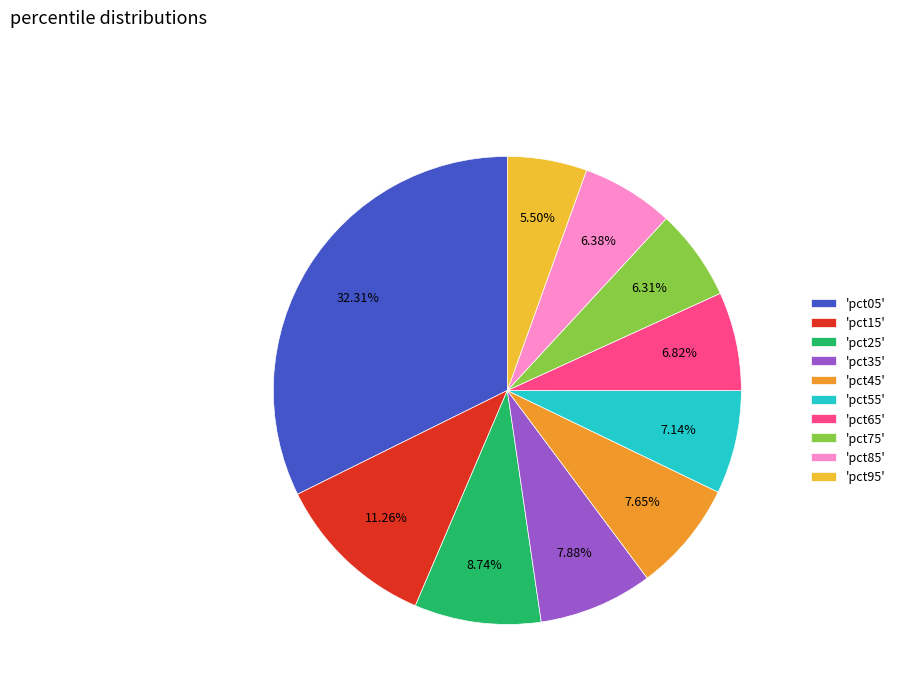

Which category has the smallest portion of the pie?

'pct95'